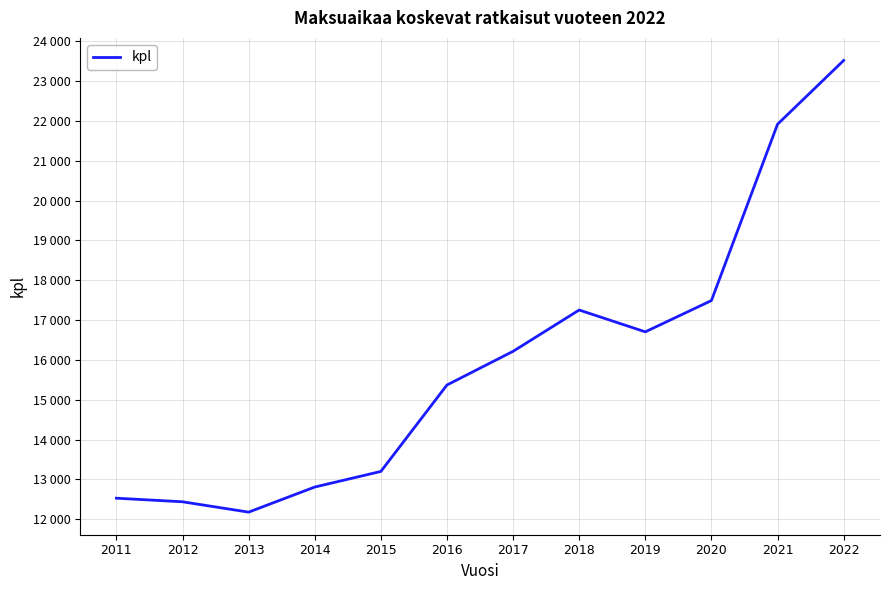

Does the chart display data point markers on the line(s)?

No